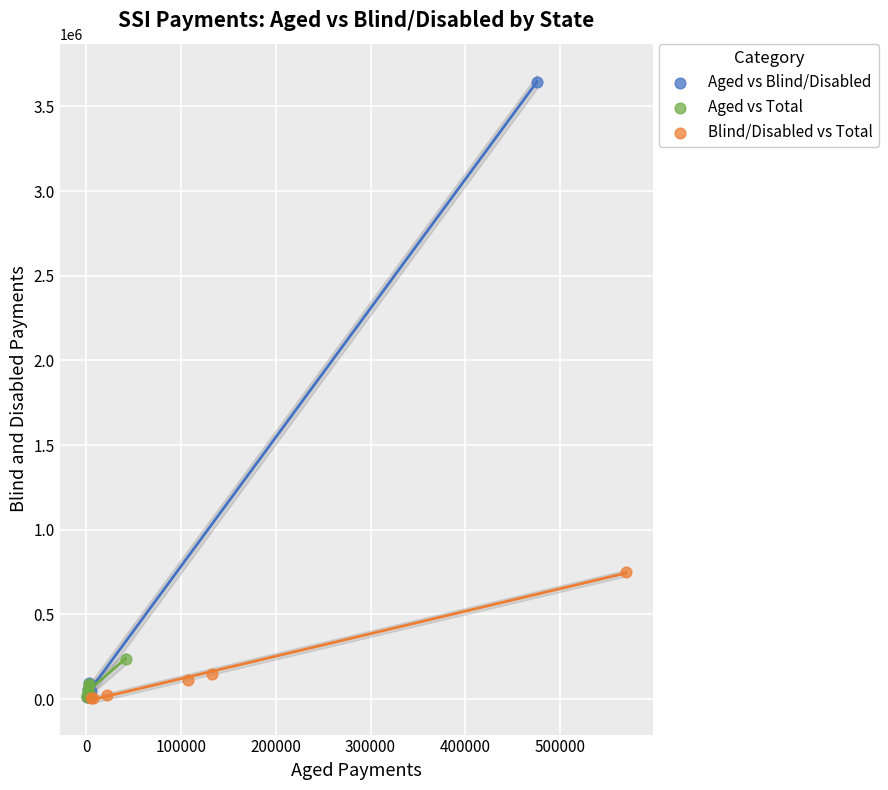

Which series has the widest spread of Y values?

Aged vs Blind/Disabled